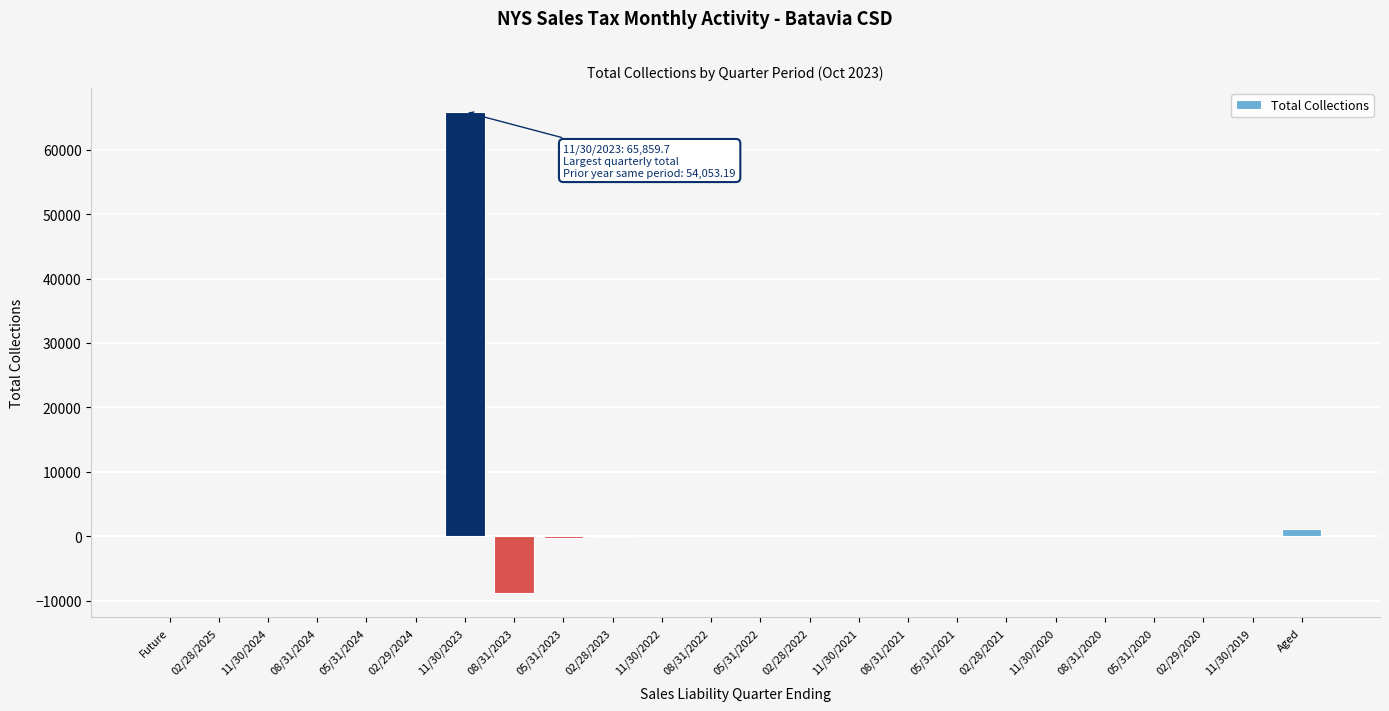

What is the sum of all values?

57853.5